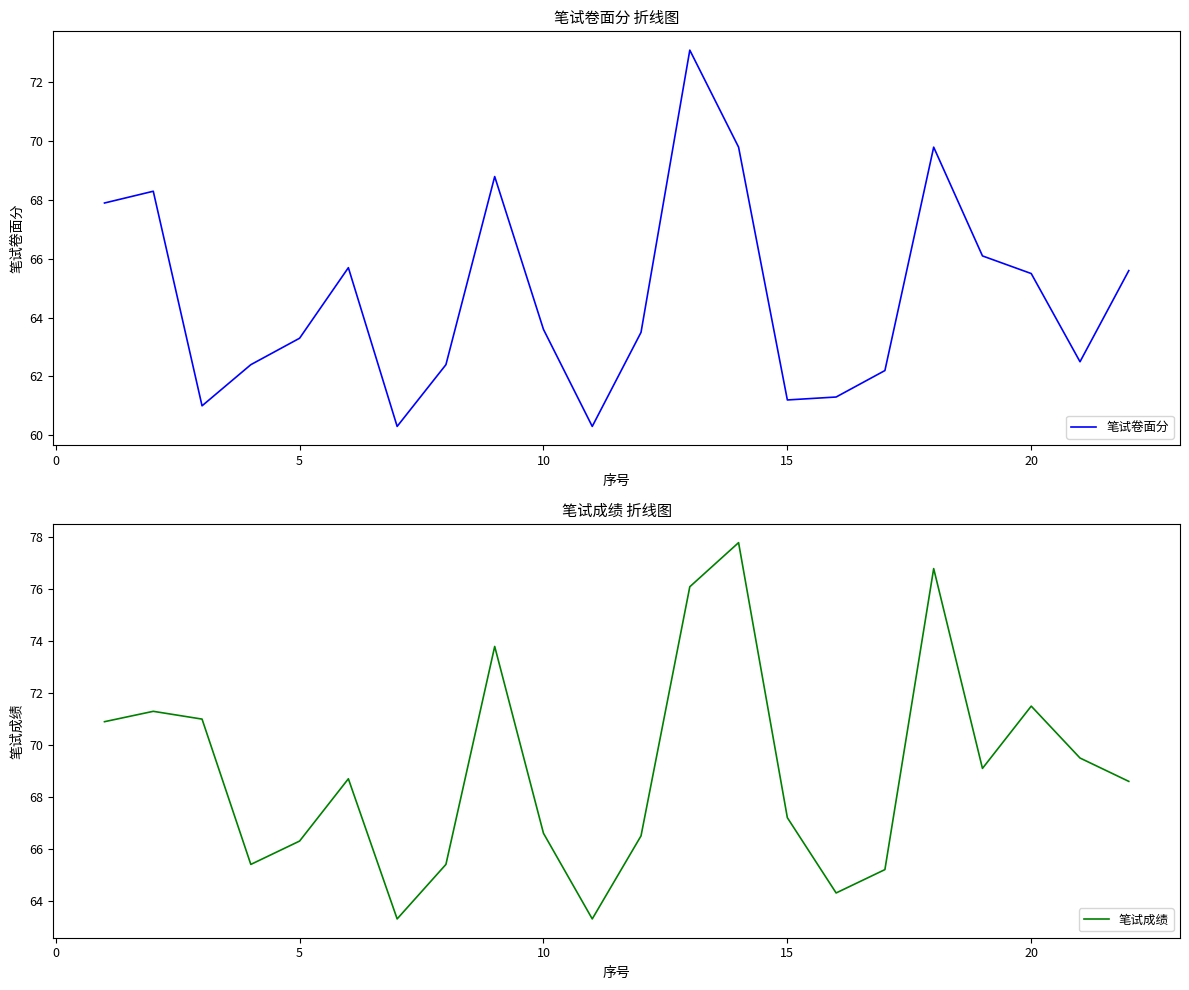

Is it true that 笔试成绩 equals 13.9 at 10?

False